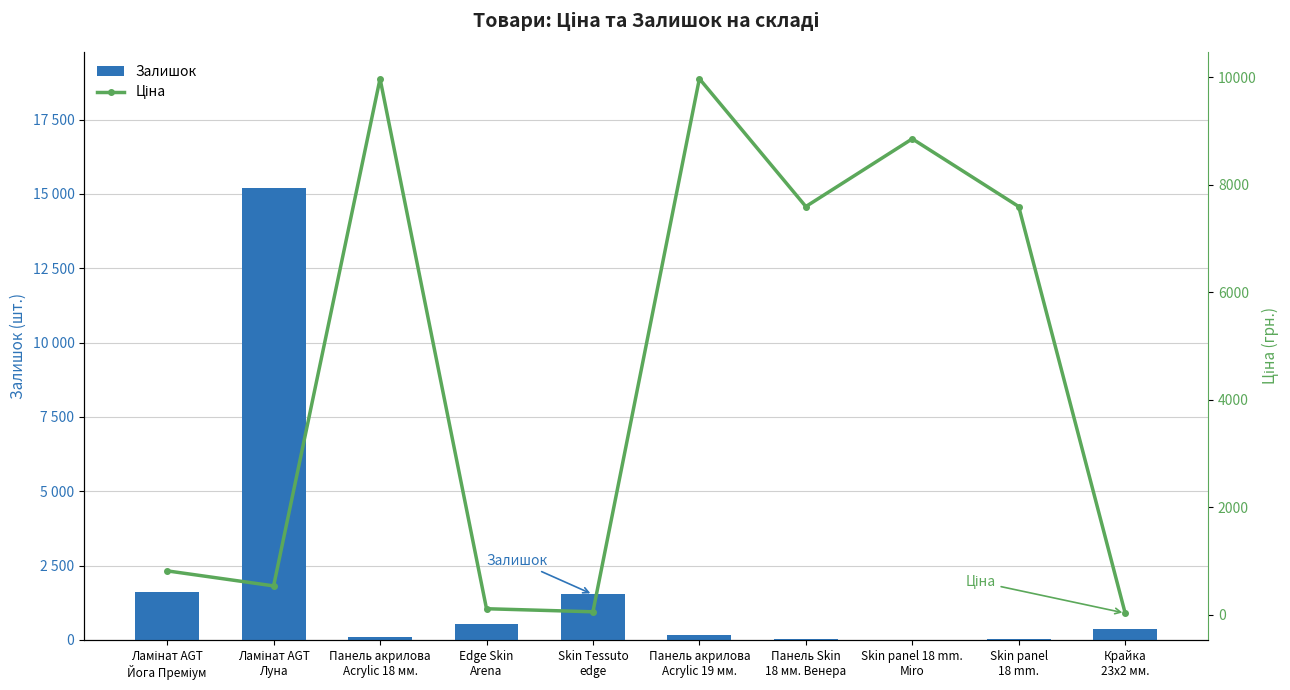

What is the value of the Залишок bar at the 7th from the left?

44.0